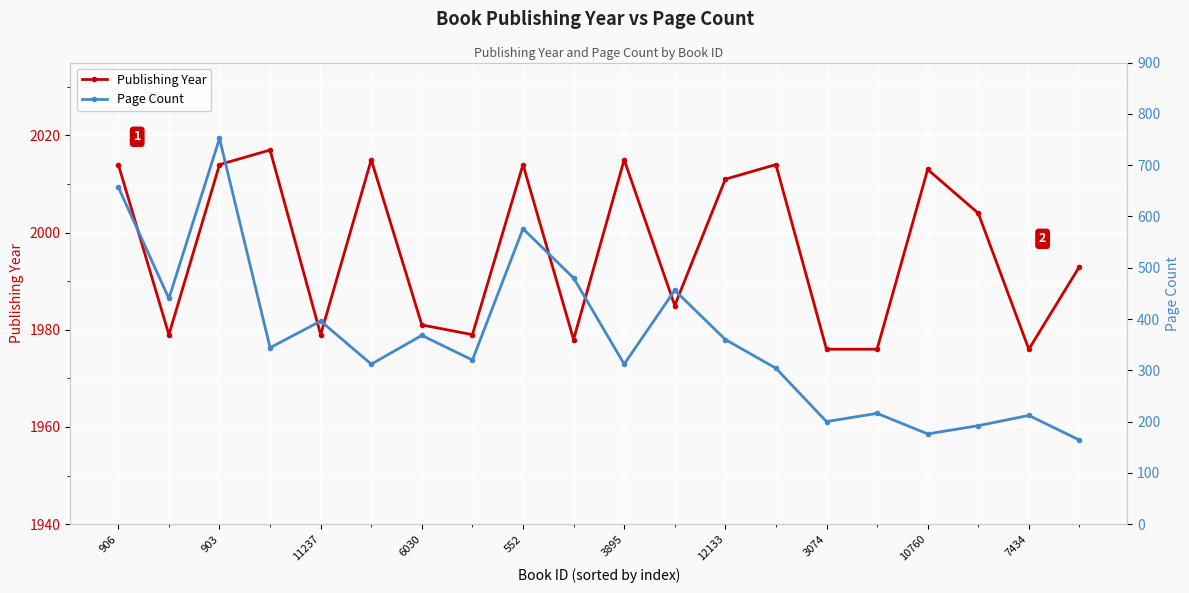

How many series are shown in this chart?

2